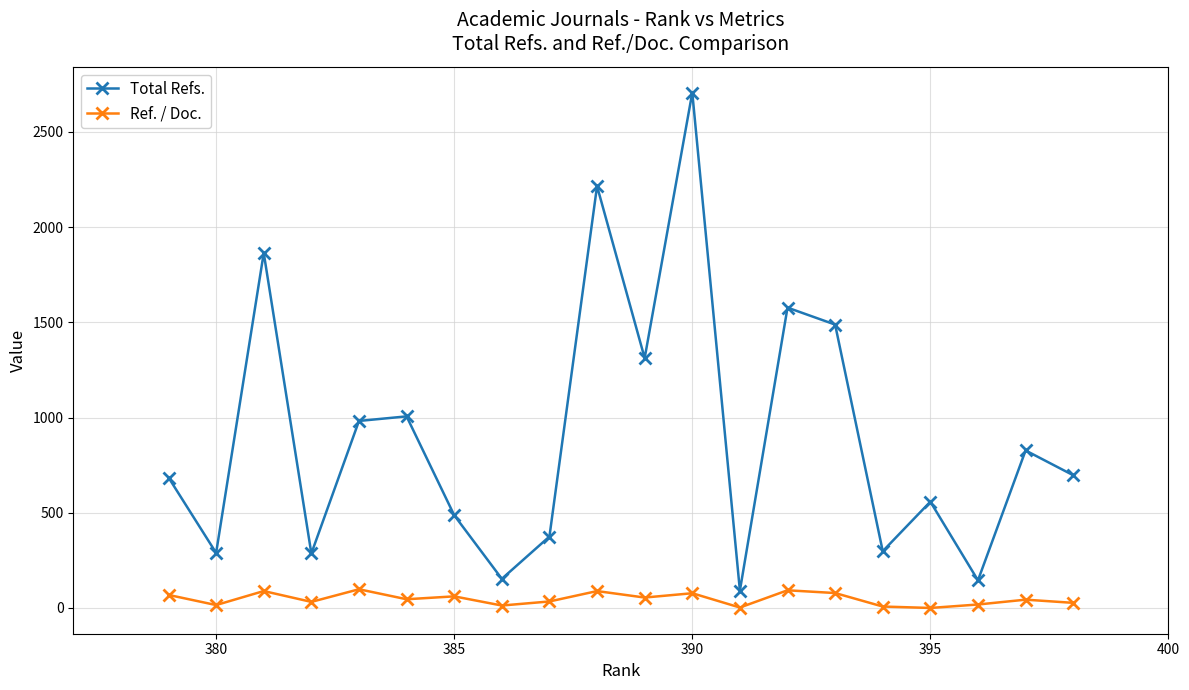

Rank the series by their average value, from highest to lowest.

Total Refs., Ref. / Doc.